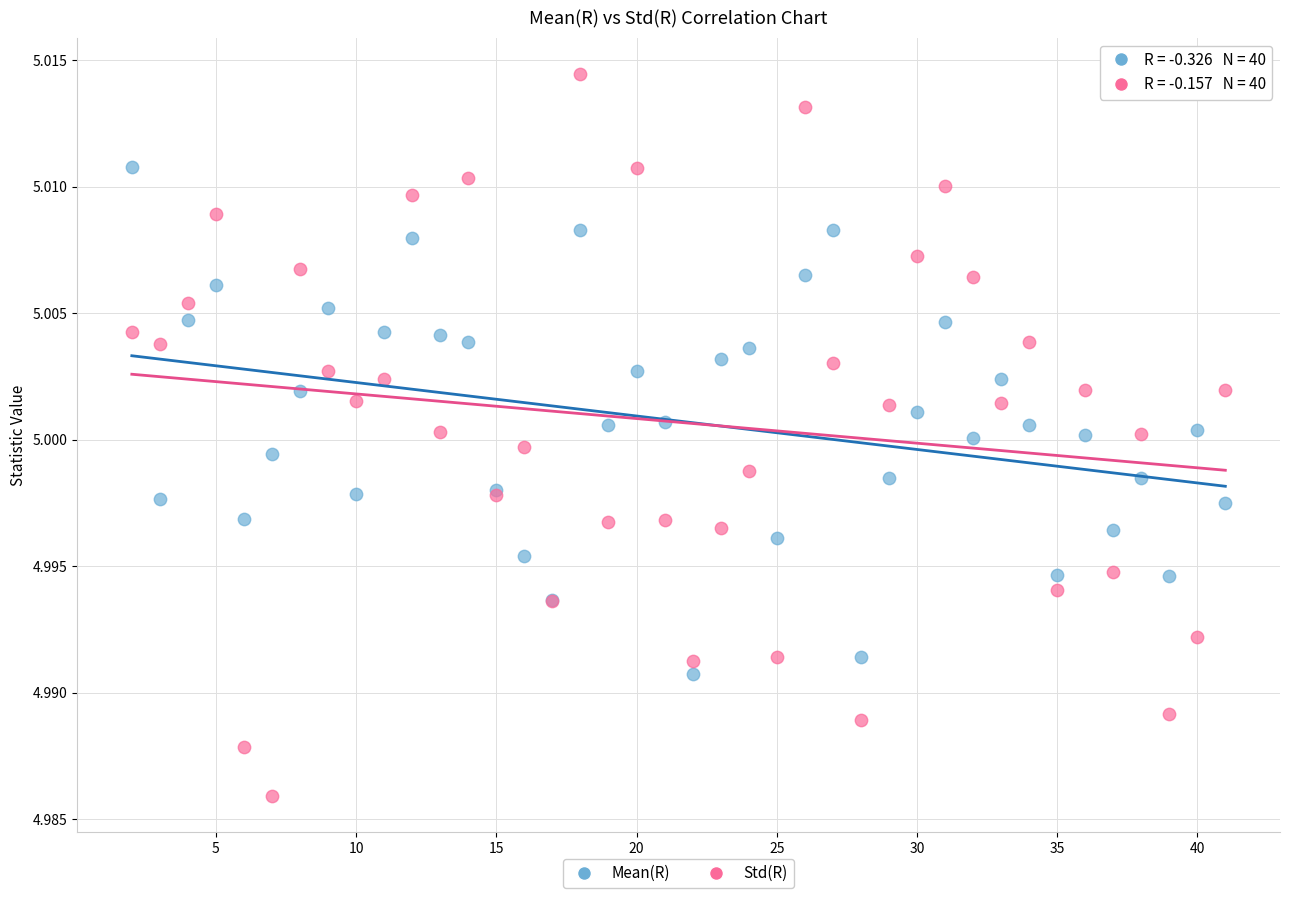

What is the X range (max minus min) for the scatter plot?

39.0